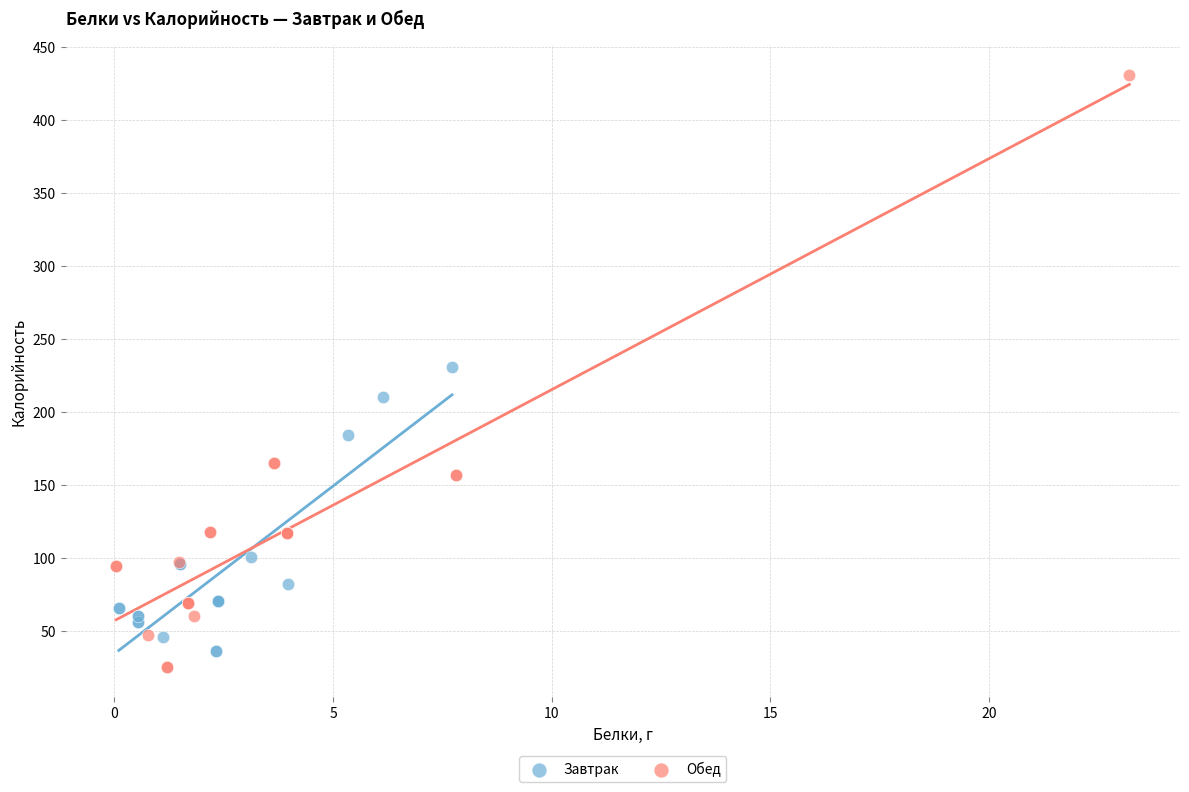

Which series reaches the maximum Y coordinate?

Обед